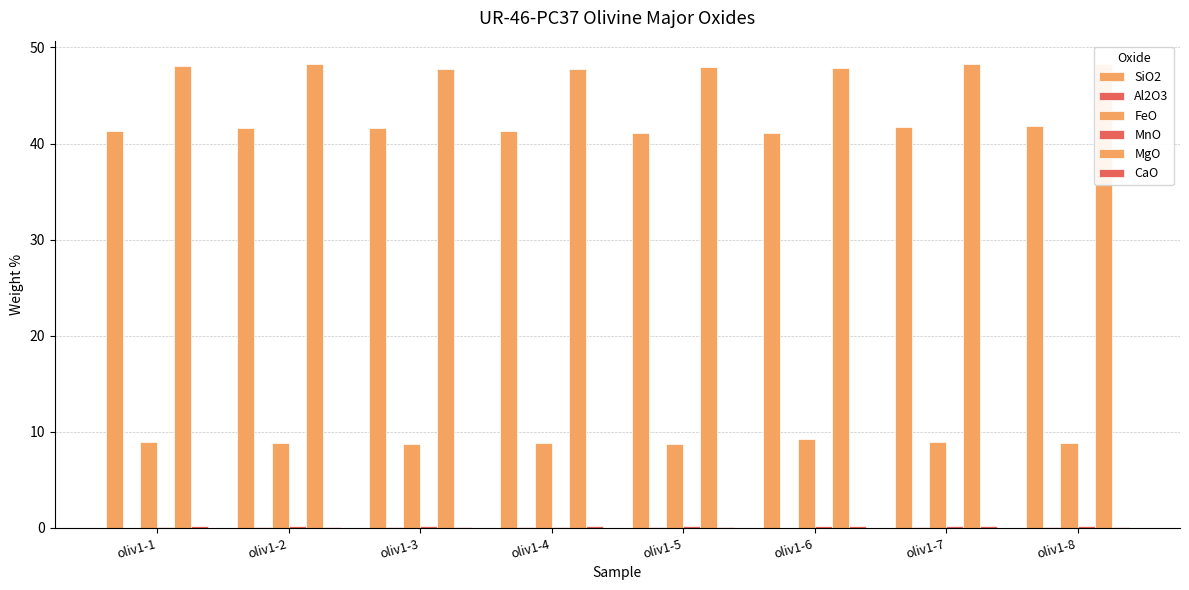

What is the sum of all CaO values?

1.3